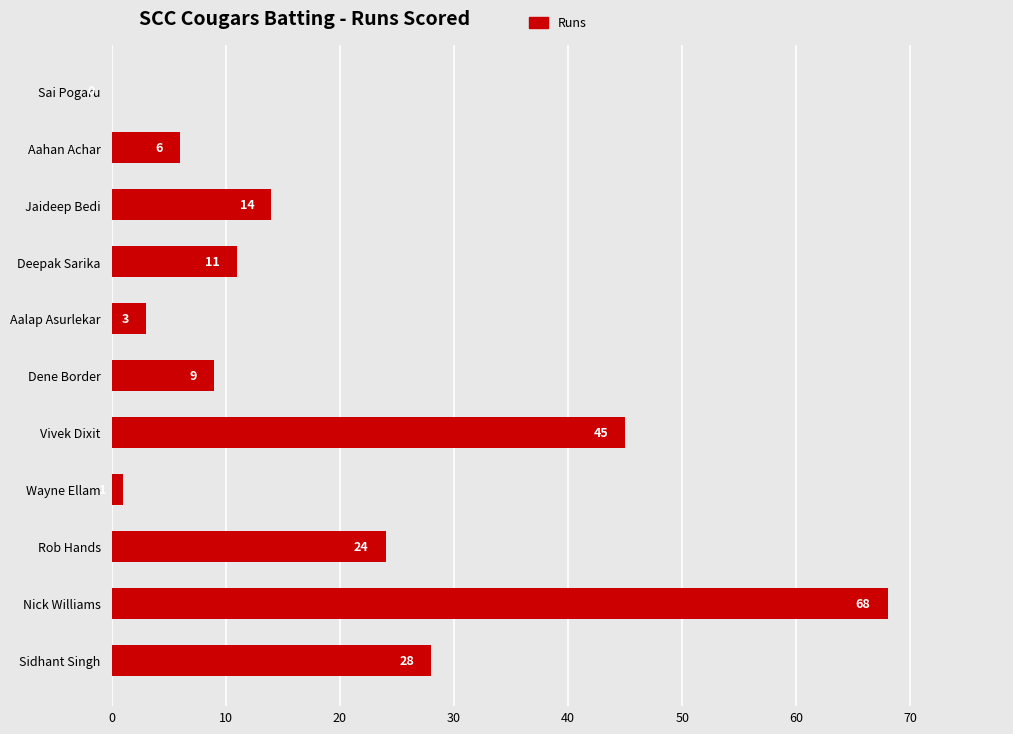

Which label corresponds to the largest value in the chart?

Nick Williams